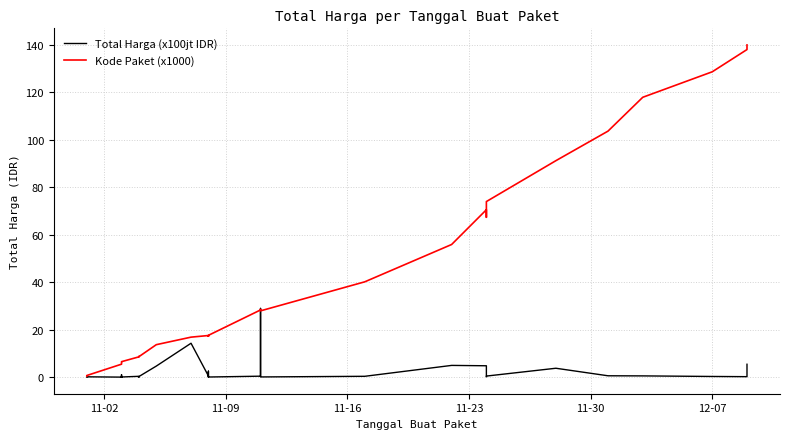

How many values in the Kode Paket (x1000) series exceed 17?

19